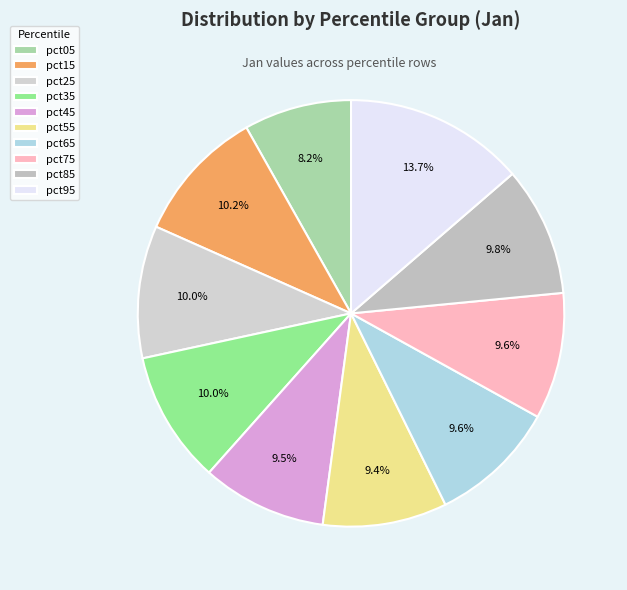

To the nearest percent, what portion does pct75 represent?

10%